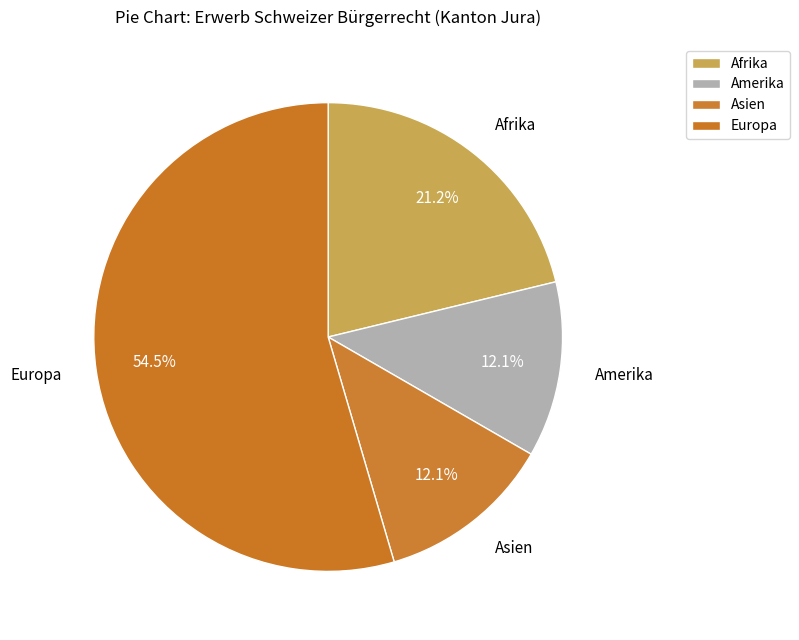

Is Asien the majority of the pie?

No